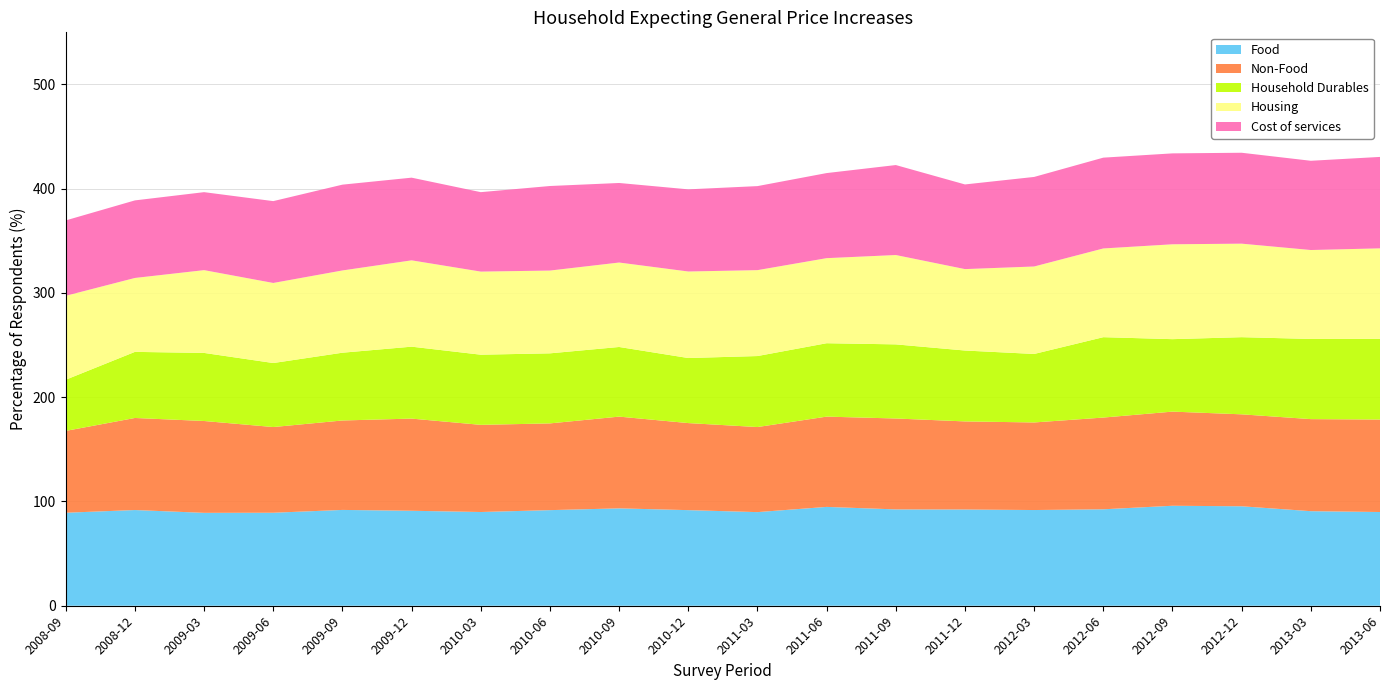

Reading right to left, what are all the values shown in this chart?

Food: 89.9	90.7	95.4	95.9	92.5	91.8	92.3	92.4	94.8	89.8	91.7	93.4	91.7	89.9	91.1	91.9	89.2	89.1	91.8	89.2
Non-Food: 88.7	88.3	88.2	90.3	88.0	84.0	84.5	87.2	86.6	81.6	83.5	88.0	83.2	83.6	88.4	85.8	82.2	88.1	88.3	78.5
Household Durables: 77.4	76.9	74.0	69.5	77.1	65.7	68.0	71.1	70.4	68.1	62.4	66.8	67.2	67.3	69.0	65.0	61.4	65.3	63.4	49.1
Housing: 86.8	85.3	89.7	91.0	85.1	83.9	78.1	85.7	81.6	82.4	83.0	81.0	79.4	79.7	82.8	78.9	76.8	79.4	70.9	80.5
Cost of services: 87.7	85.6	87.2	87.2	87.1	85.9	81.2	86.3	81.6	80.6	78.8	76.3	81.1	76.2	79.3	82.3	78.5	74.8	74.4	72.3